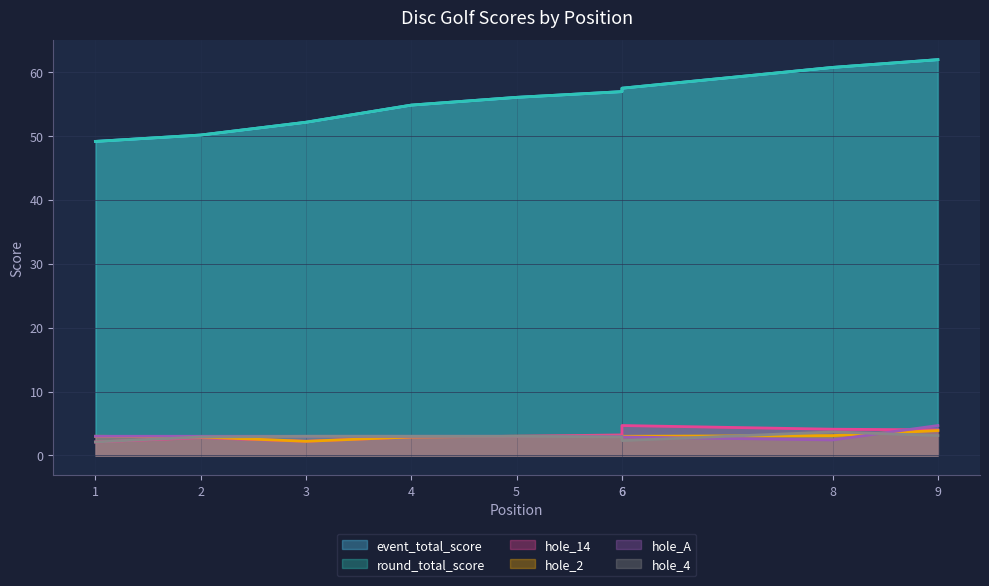

What are all the series names shown in the legend?

event_total_score, round_total_score, hole_14, hole_2, hole_A, hole_4